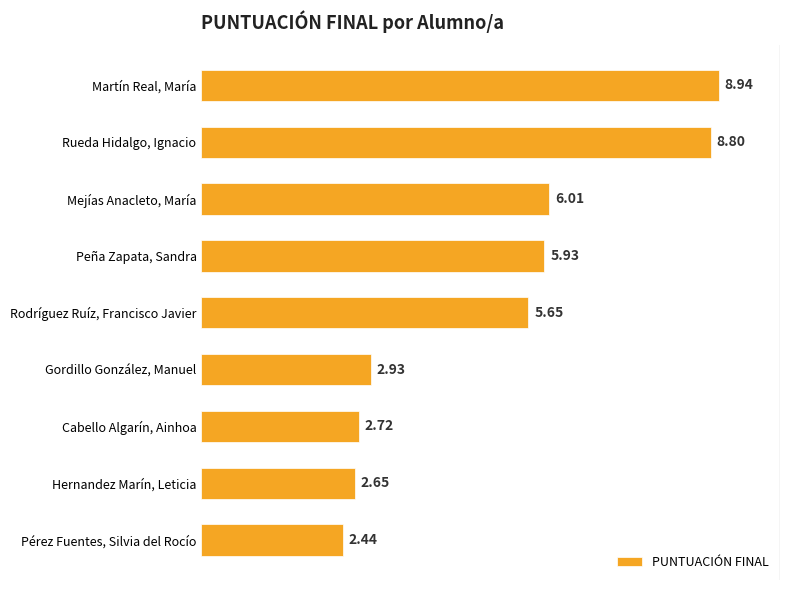

What is the difference between the maximum and minimum values?

6.5